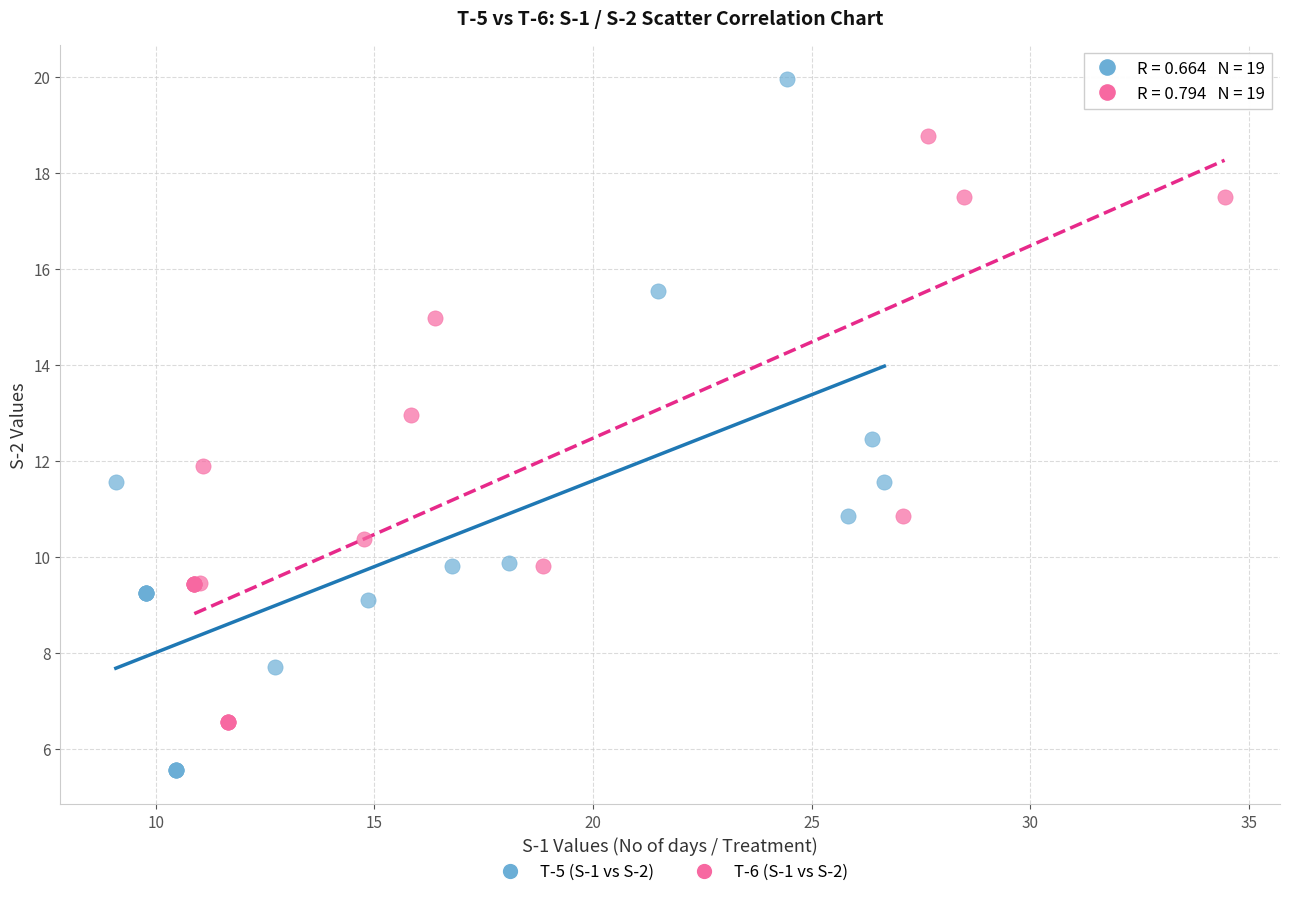

Which series reaches the minimum Y coordinate?

T-5 (S-1 vs S-2)